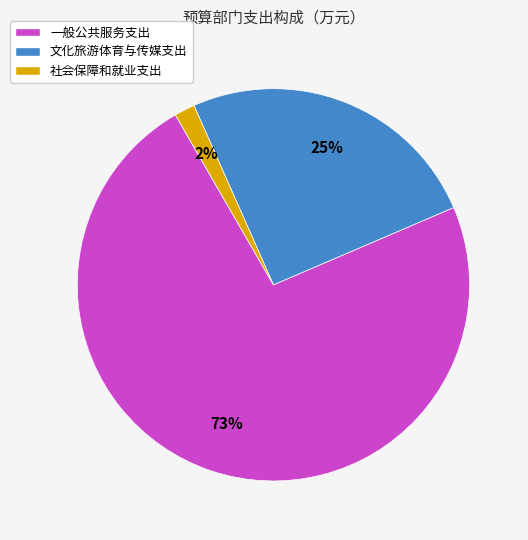

Which category has the biggest portion of the pie?

一般公共服务支出